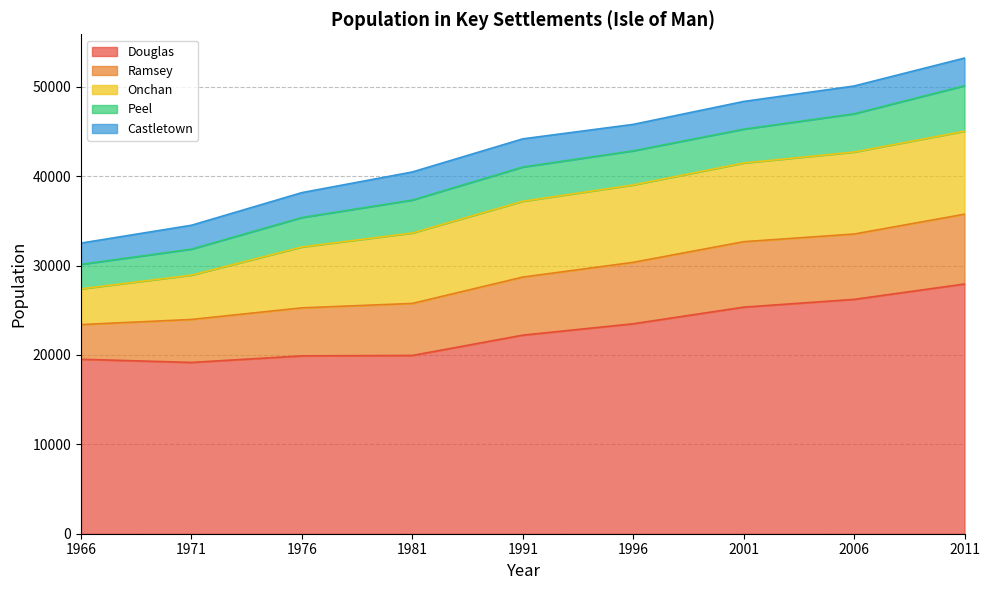

Reading right to left, extract all data points from this chart.

Douglas: 27935	26218	25347	23487	22214	19944	19897	19163	19517
Ramsey: 7809	7309	7322	6874	6496	5818	5372	4807	3880
Onchan: 9283	9172	8803	8656	8483	7879	6809	4958	3999
Peel: 5092	4280	3785	3819	3829	3688	3295	2911	2739
Castletown: 3093	3109	3100	2958	3152	3141	2788	2671	2378